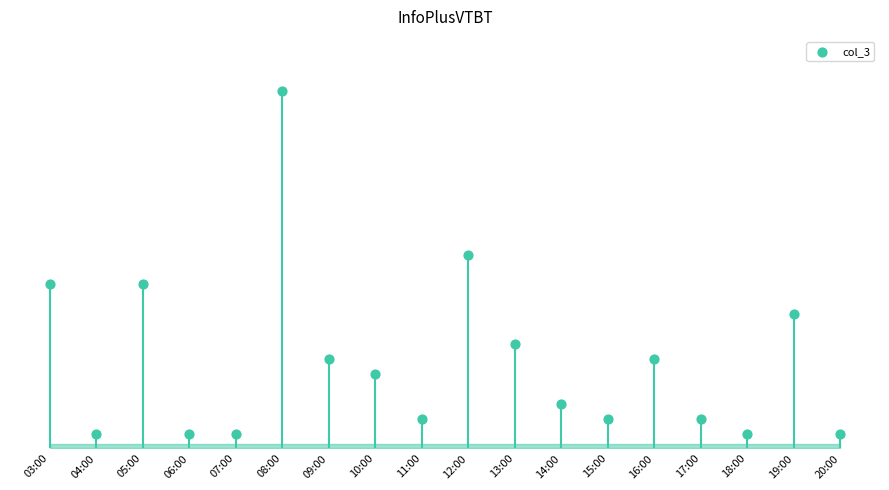

What is the change in value from 03:00 to 19:00?

-2